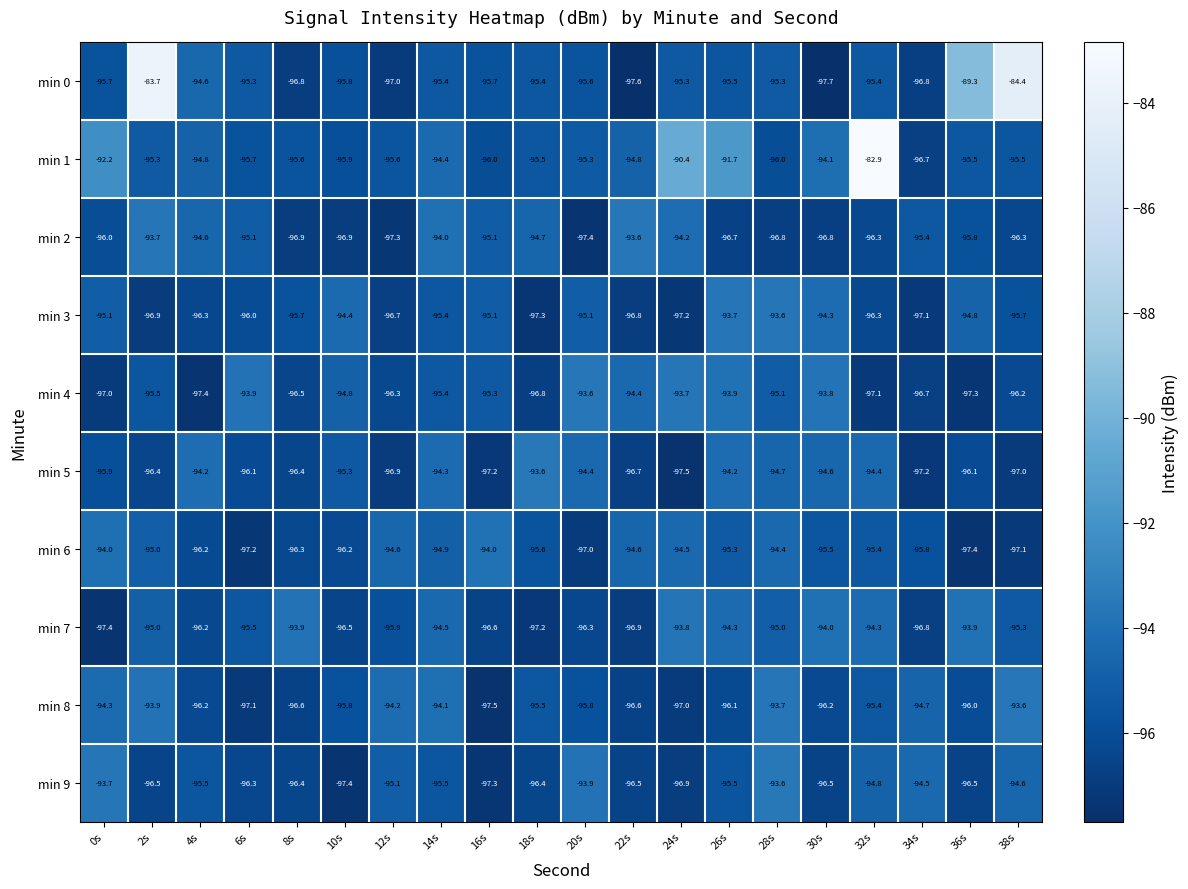

Which series has the largest range (max minus min)?

min 0